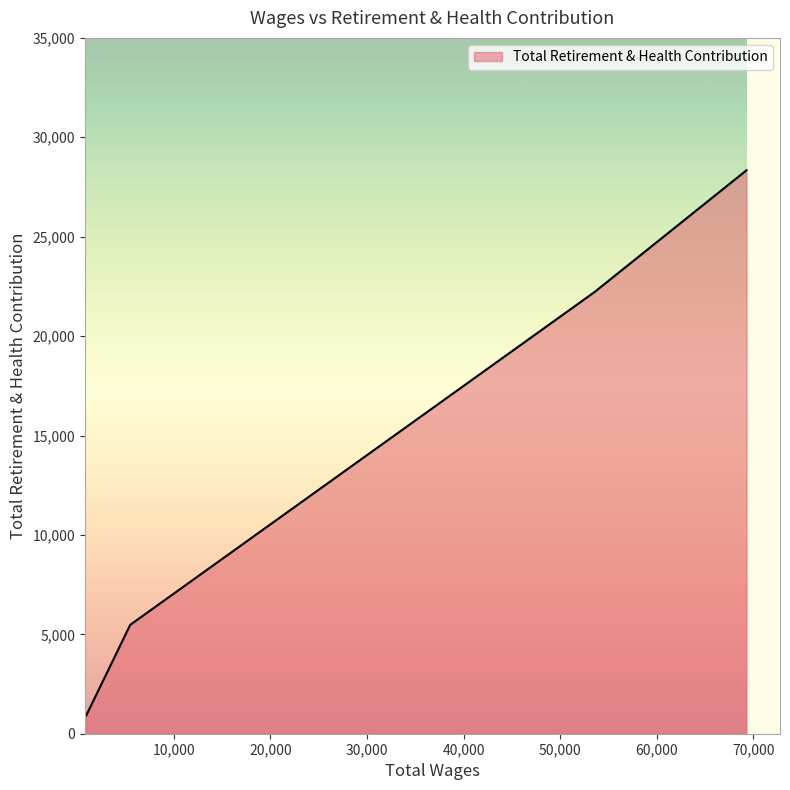

What is the smallest value displayed?

920